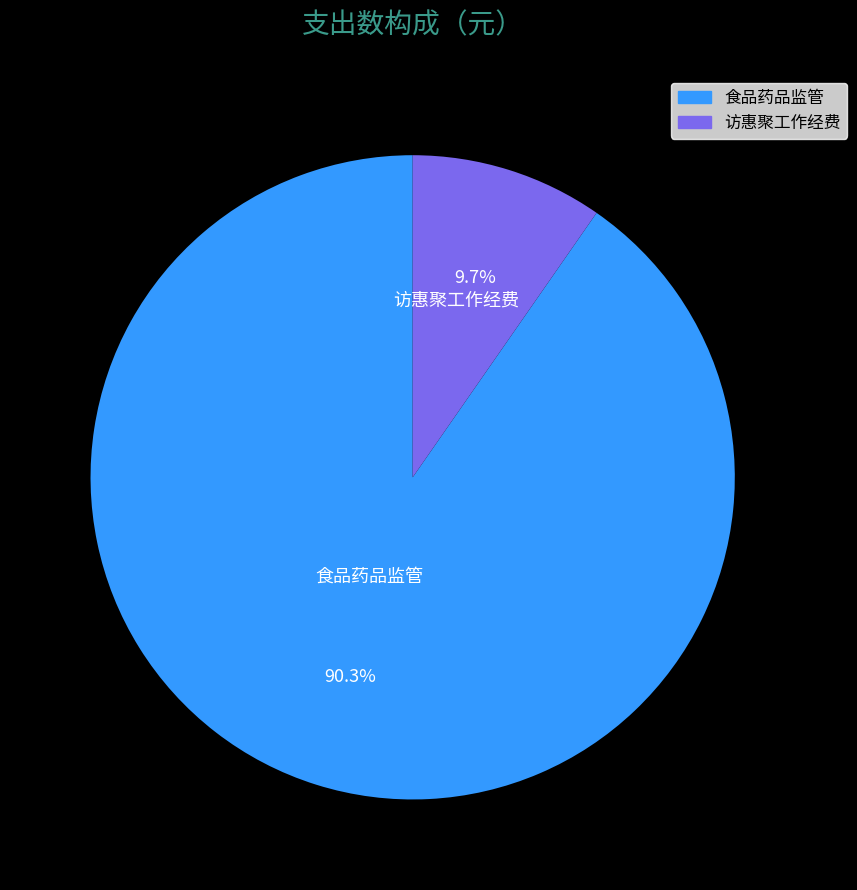

Which slice is the smallest?

访惠聚工作经费